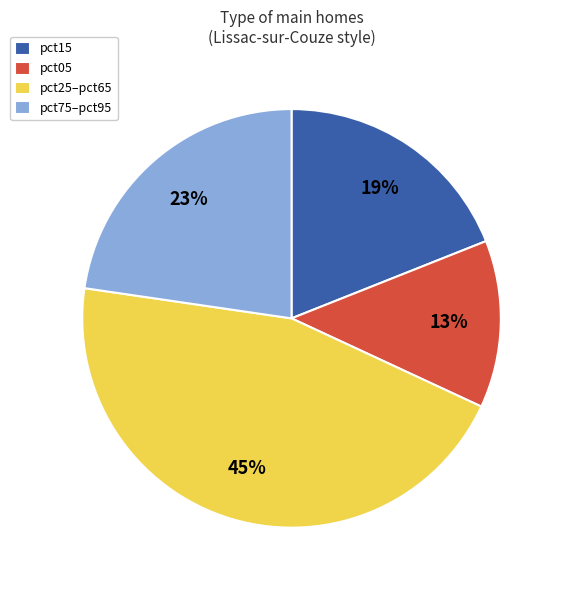

True or false: pct25–pct65 accounts for 45% of the total.

True